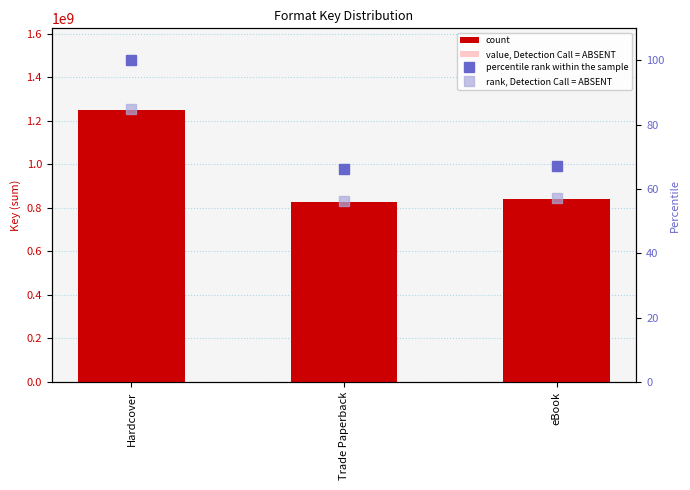

At which label is percentile rank within the sample closest to 83?

eBook